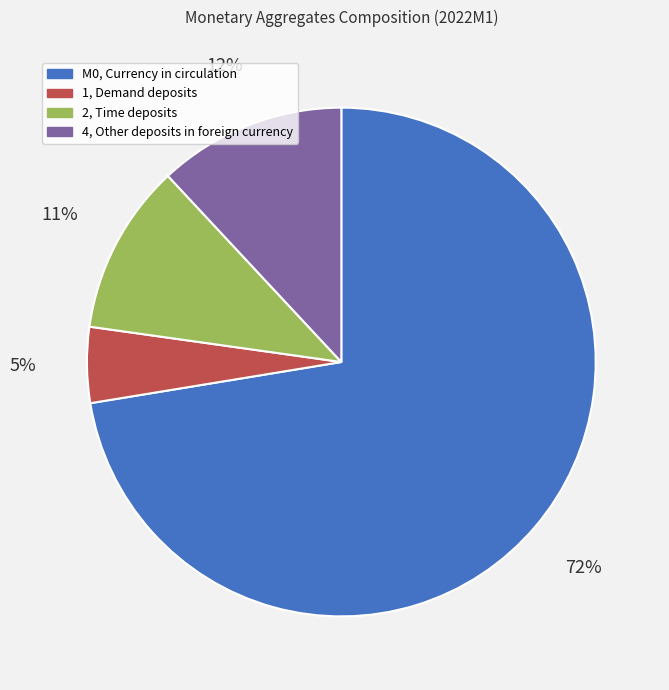

Does any single category account for the majority?

Yes